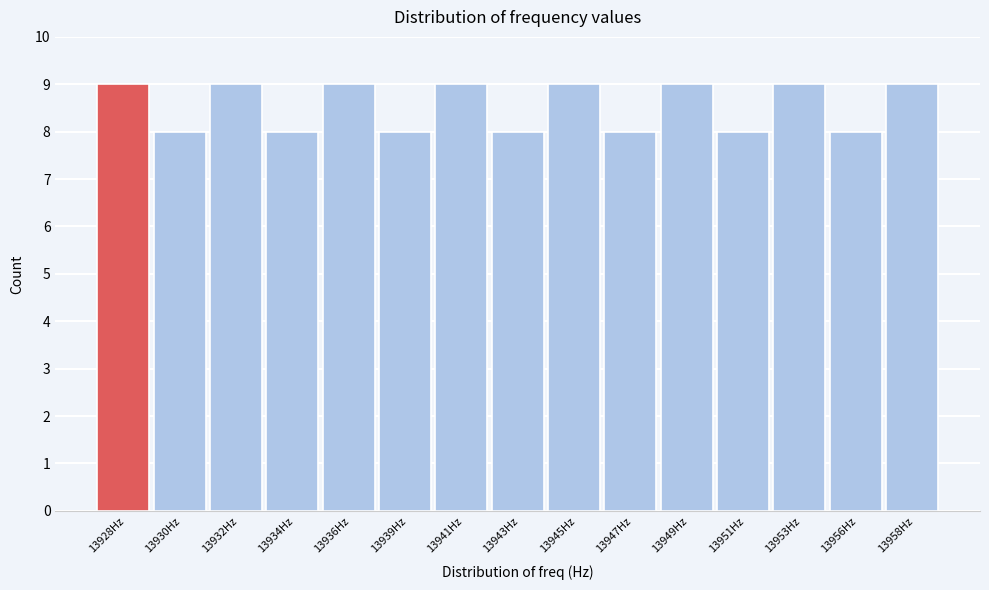

Reading left to right, what are all the values shown in this chart?

13928Hz=9	13930Hz=8	13932Hz=9	13934Hz=8	13936Hz=9	13939Hz=8	13941Hz=9	13943Hz=8	13945Hz=9	13947Hz=8	13949Hz=9	13951Hz=8	13953Hz=9	13956Hz=8	13958Hz=9